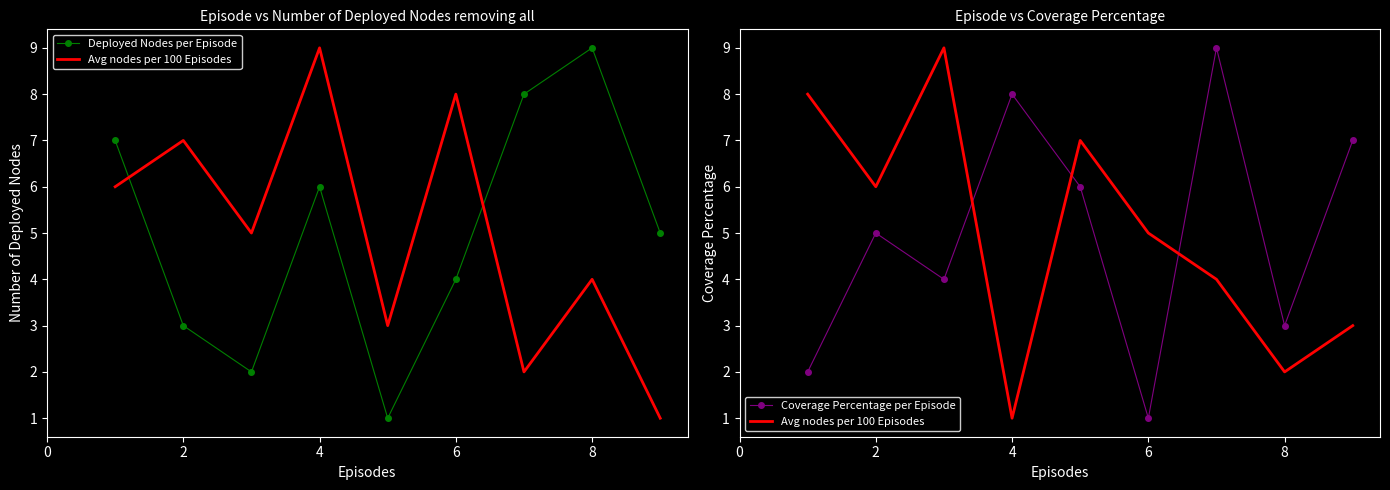

What is the difference between the maximum and minimum values in the Deployed Nodes per Episode series?

8